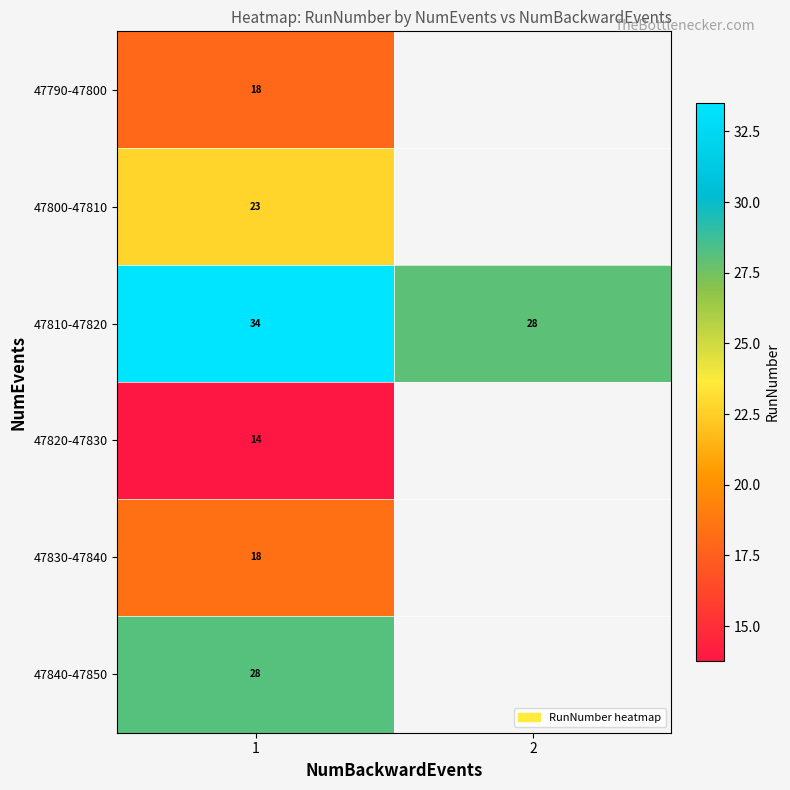

Is it true that 47810-47820 equals 28 at 2?

True